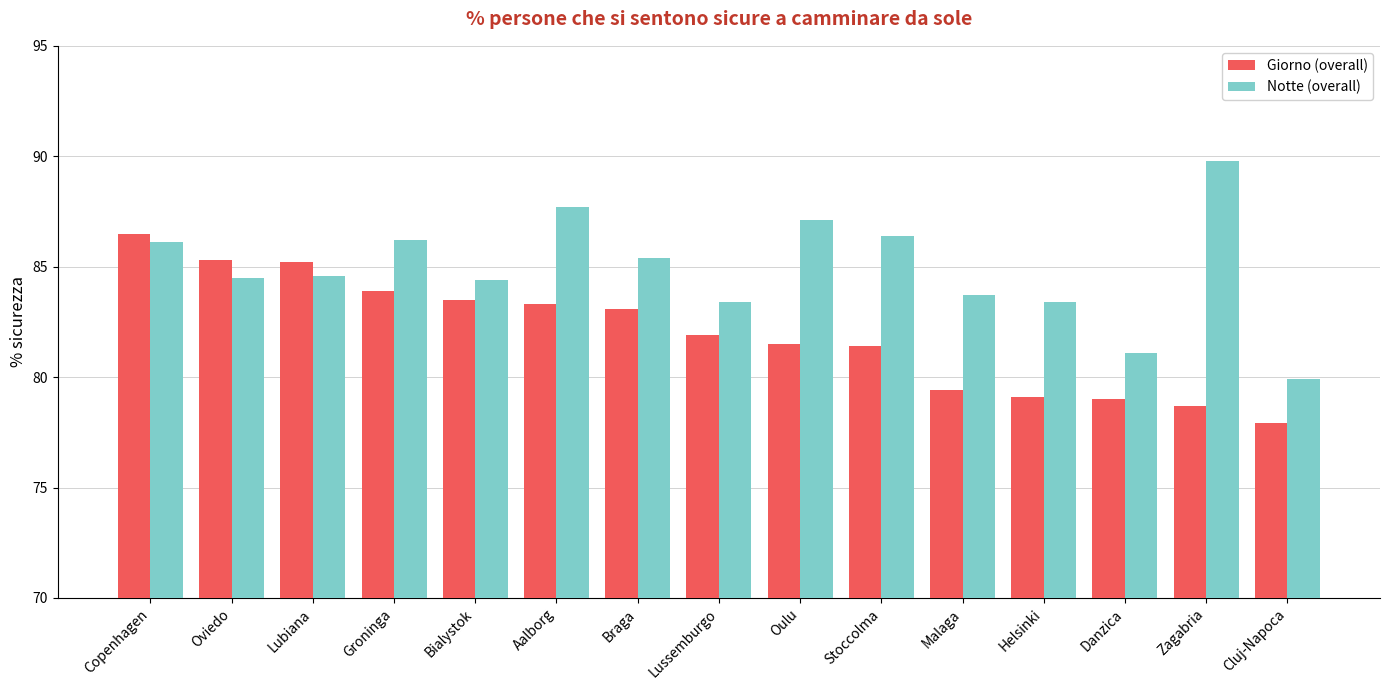

How many groups of bars are there?

15